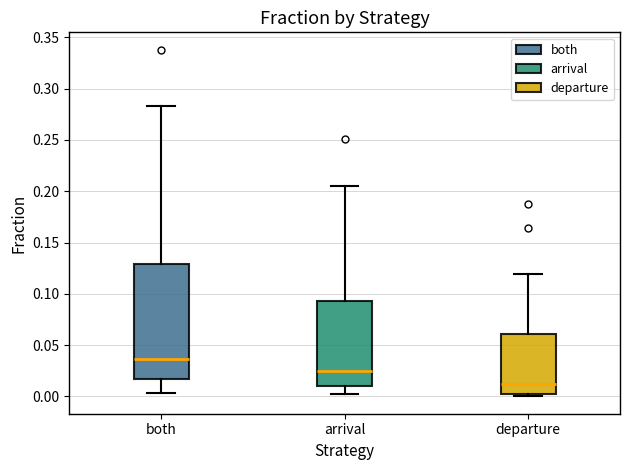

Which box has the highest median line?

both